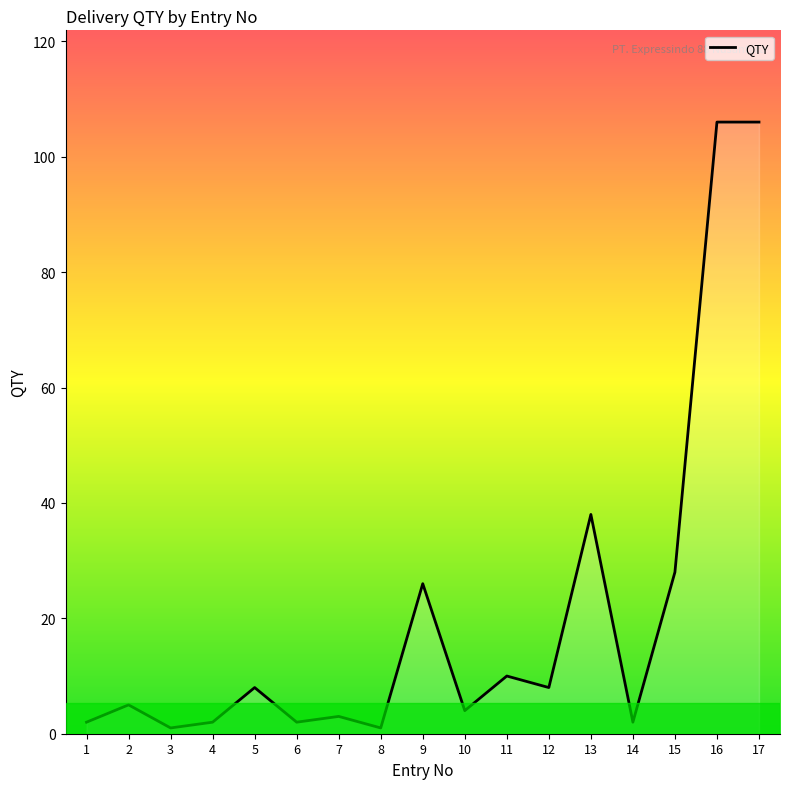

How many lines are shown in the chart?

1